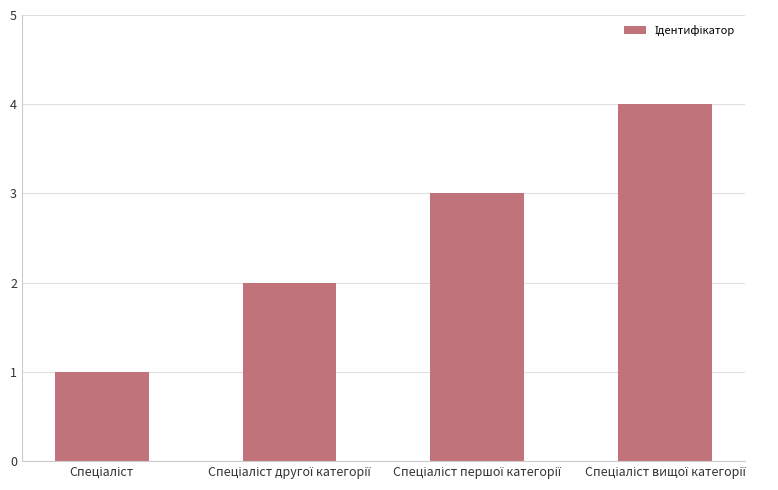

How many series are shown in this chart?

1